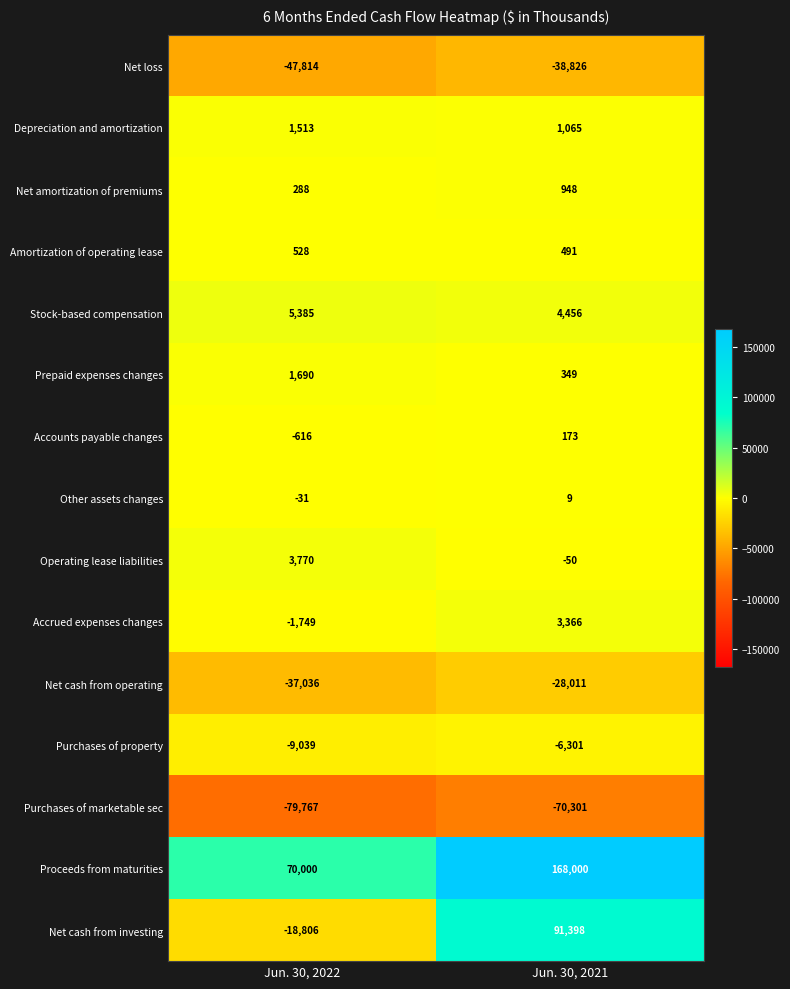

At Jun. 30, 2021, list the series in order from largest to smallest.

Proceeds from maturities, Net cash from investing, Stock-based compensation, Accrued expenses changes, Depreciation and amortization, Net amortization of premiums, Amortization of operating lease, Prepaid expenses changes, Accounts payable changes, Other assets changes, Operating lease liabilities, Purchases of property, Net cash from operating, Net loss, Purchases of marketable sec